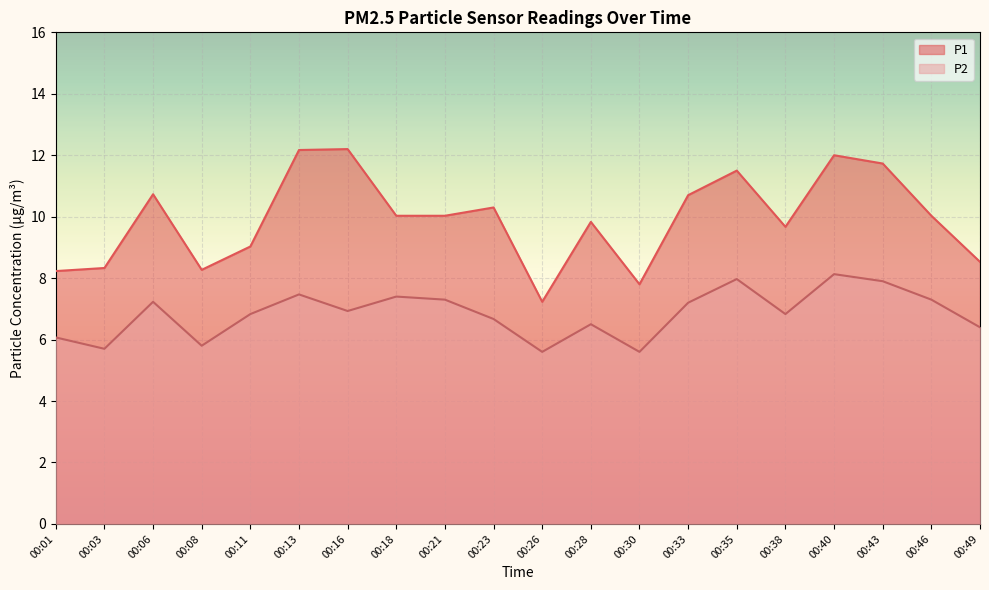

Which label corresponds to the largest value in the chart?

00:16